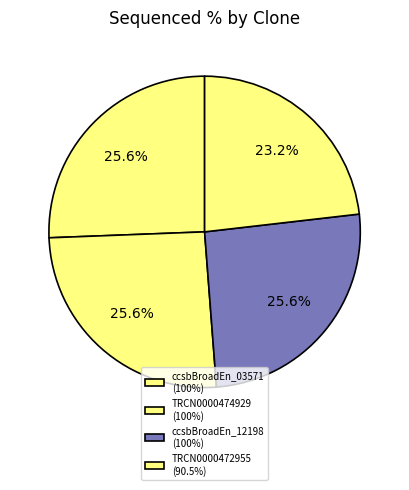

Does any single category account for the majority?

No